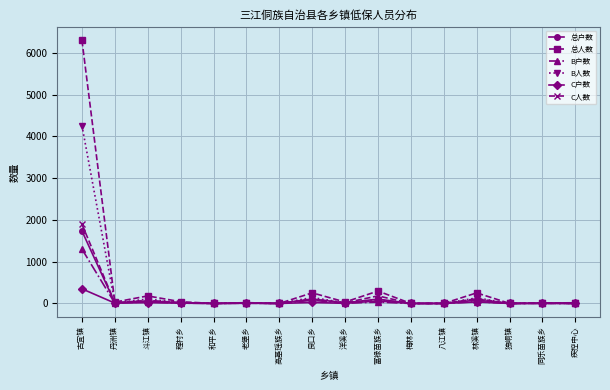

At which category is the sum across all series the highest?

古宜镇